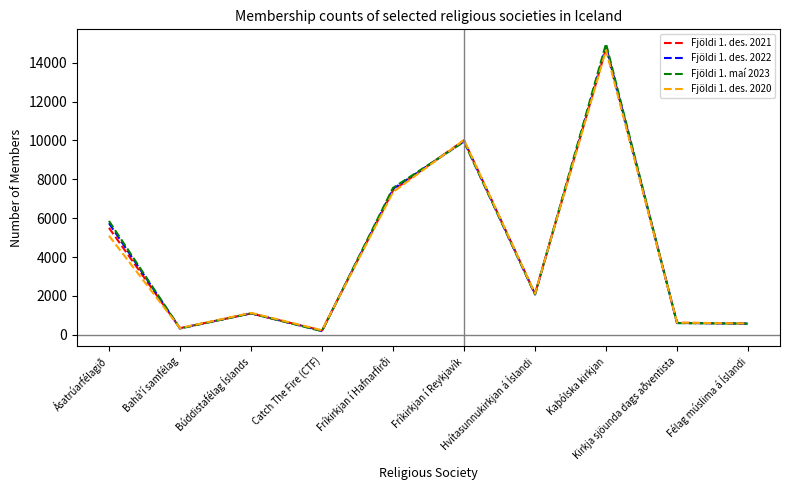

At how many categories does at least one series exceed 13068?

1